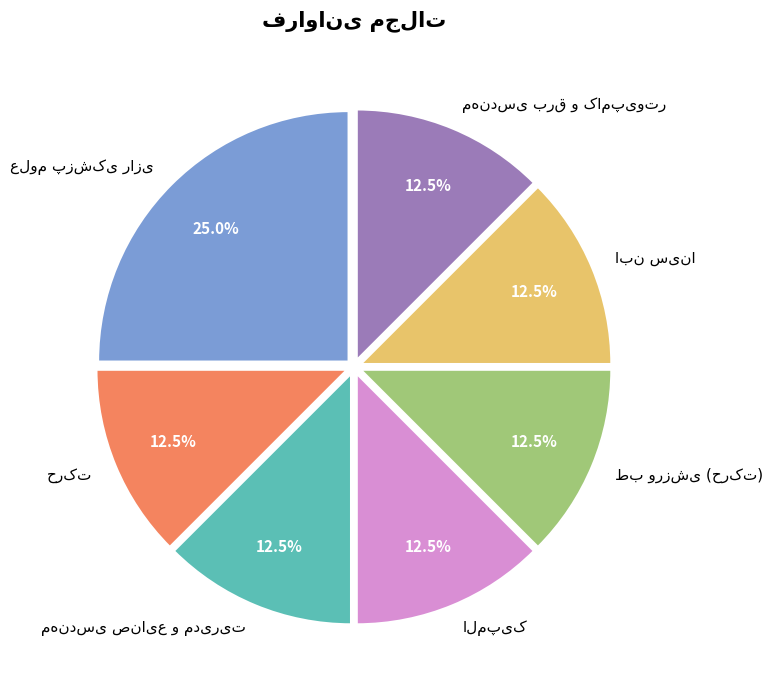

Is there any slice that represents more than half of the pie?

No